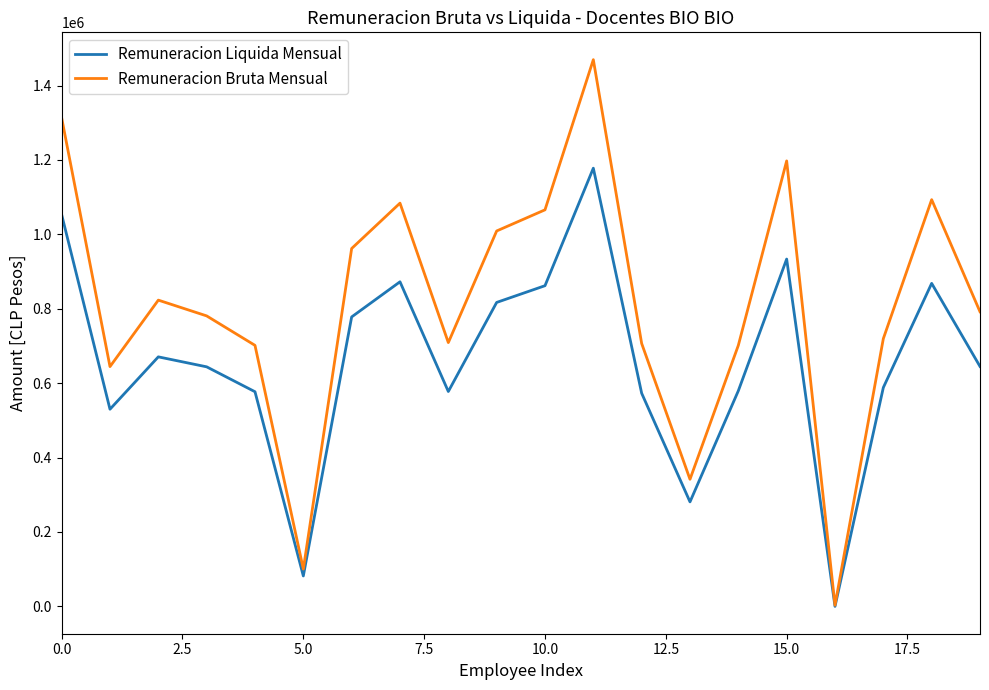

What is the maximum value for Remuneracion Liquida Mensual?

1177882